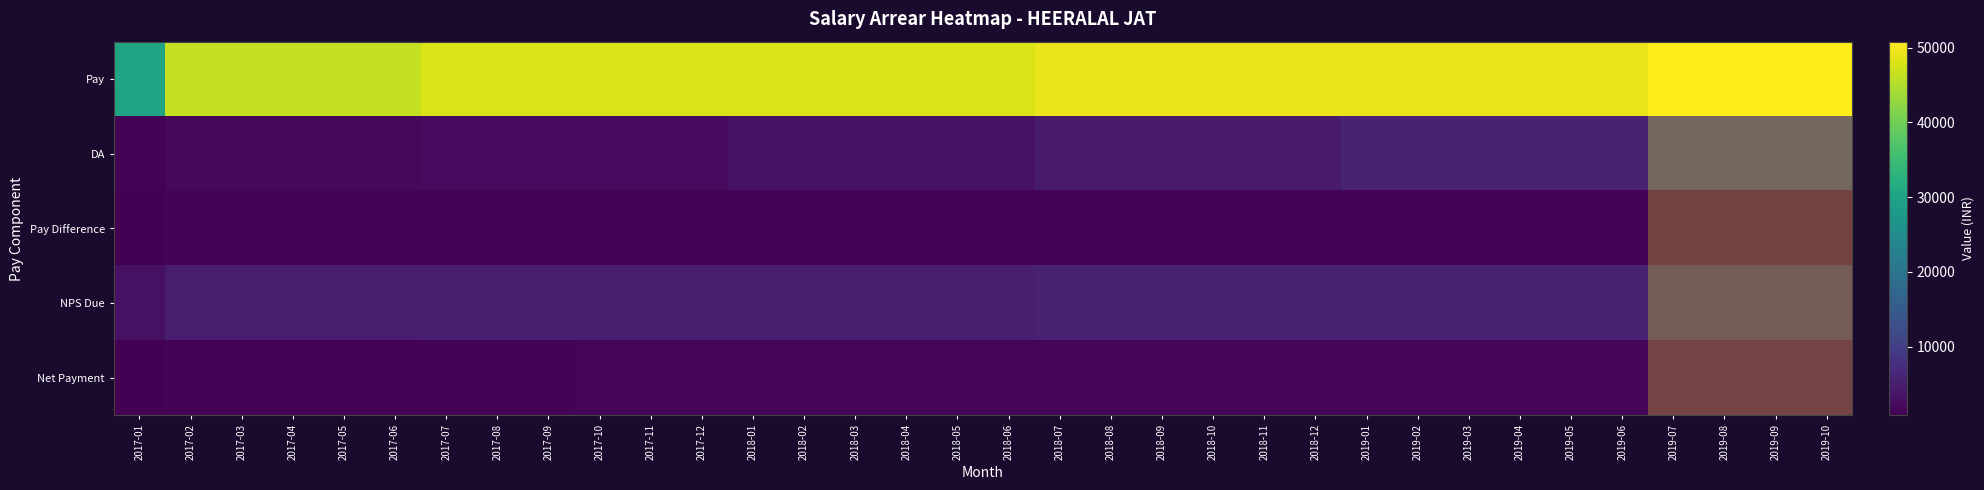

Reading left to right, extract all data points from this chart.

Pay: 2017-01=30000	2017-02=46500	2017-03=46500	2017-04=46500	2017-05=46500	2017-06=46500	2017-07=47900	2017-08=47900	2017-09=47900	2017-10=47900	2017-11=47900	2017-12=47900	2018-01=47900	2018-02=47900	2018-03=47900	2018-04=47900	2018-05=47900	2018-06=47900	2018-07=49300	2018-08=49300	2018-09=49300	2018-10=49300	2018-11=49300	2018-12=49300	2019-01=49300	2019-02=49300	2019-03=49300	2019-04=49300	2019-05=49300	2019-06=49300	2019-07=50800	2019-08=50800	2019-09=50800	2019-10=50800
DA: 2017-01=1200	2017-02=1860	2017-03=1860	2017-04=1860	2017-05=1860	2017-06=1860	2017-07=2395	2017-08=2395	2017-09=2395	2017-10=2395	2017-11=2395	2017-12=2395	2018-01=3353	2018-02=3353	2018-03=3353	2018-04=3353	2018-05=3353	2018-06=3353	2018-07=4437	2018-08=4437	2018-09=4437	2018-10=4437	2018-11=4437	2018-12=4437	2019-01=5916	2019-02=5916	2019-03=5916	2019-04=5916	2019-05=5916	2019-06=5916	2019-07=8636	2019-08=8636	2019-09=8636	2019-10=8636
Pay Difference: 2017-01=903	2017-02=1400	2017-03=1400	2017-04=1400	2017-05=1400	2017-06=1400	2017-07=1400	2017-08=1400	2017-09=1400	2017-10=1400	2017-11=1400	2017-12=1400	2018-01=1400	2018-02=1400	2018-03=1400	2018-04=1400	2018-05=1400	2018-06=1400	2018-07=1400	2018-08=1400	2018-09=1400	2018-10=1400	2018-11=1400	2018-12=1400	2019-01=1400	2019-02=1400	2019-03=1400	2019-04=1400	2019-05=1400	2019-06=1400	2019-07=1500	2019-08=1500	2019-09=1500	2019-10=1500
NPS Due: 2017-01=3120	2017-02=4836	2017-03=4836	2017-04=4836	2017-05=4836	2017-06=4836	2017-07=5030	2017-08=5030	2017-09=5030	2017-10=5030	2017-11=5030	2017-12=5030	2018-01=5125	2018-02=5125	2018-03=5125	2018-04=5125	2018-05=5125	2018-06=5125	2018-07=5374	2018-08=5374	2018-09=5374	2018-10=5374	2018-11=5374	2018-12=5374	2019-01=5522	2019-02=5522	2019-03=5522	2019-04=5522	2019-05=5522	2019-06=5522	2019-07=5944	2019-08=5944	2019-09=5944	2019-10=5944
Net Payment: 2017-01=845	2017-02=1310	2017-03=1310	2017-04=1310	2017-05=1310	2017-06=1310	2017-07=1323	2017-08=1323	2017-09=1323	2017-10=1435	2017-11=1435	2017-12=1435	2018-01=1461	2018-02=1461	2018-03=1461	2018-04=1461	2018-05=1461	2018-06=1461	2018-07=1485	2018-08=1485	2018-09=1485	2018-10=1485	2018-11=1485	2018-12=1485	2019-01=1523	2019-02=1523	2019-03=1523	2019-04=1523	2019-05=1523	2019-06=1523	2019-07=1699	2019-08=1699	2019-09=1699	2019-10=1699